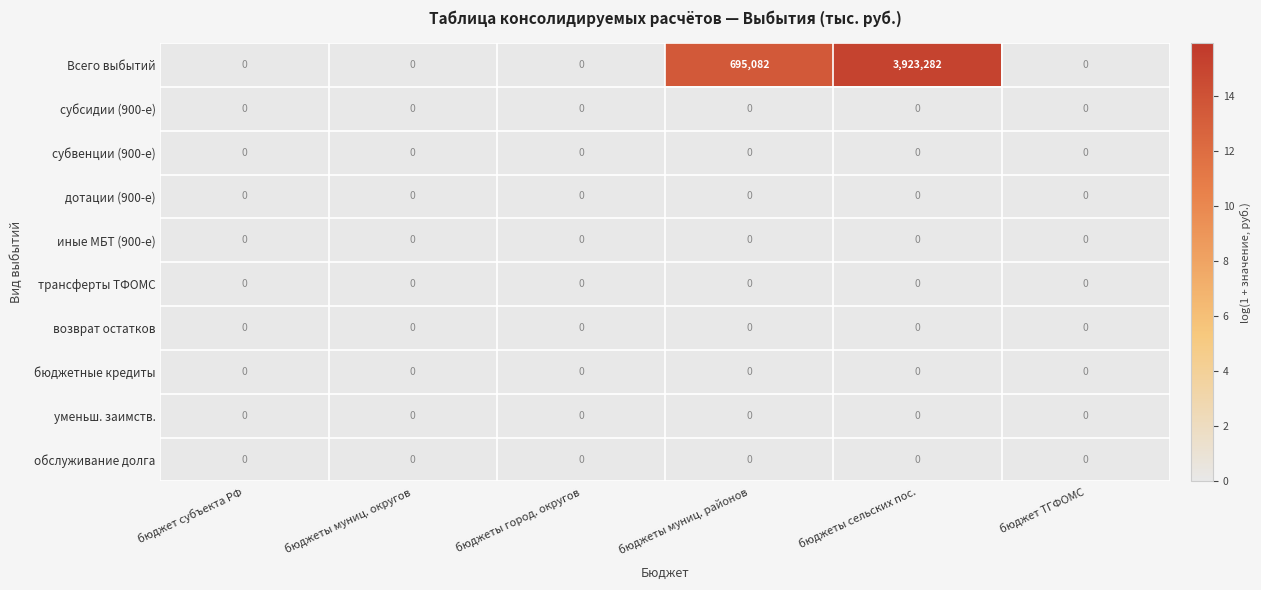

At which category is the sum across all series the highest?

бюджеты сельских пос.